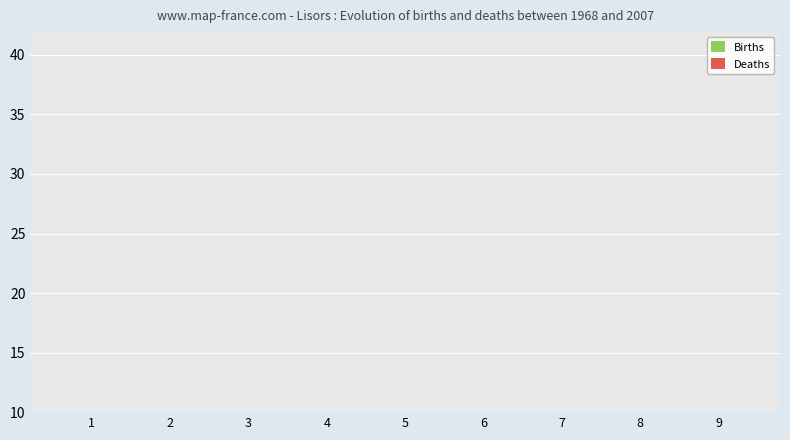

What are all the series names shown in the legend?

Births, Deaths